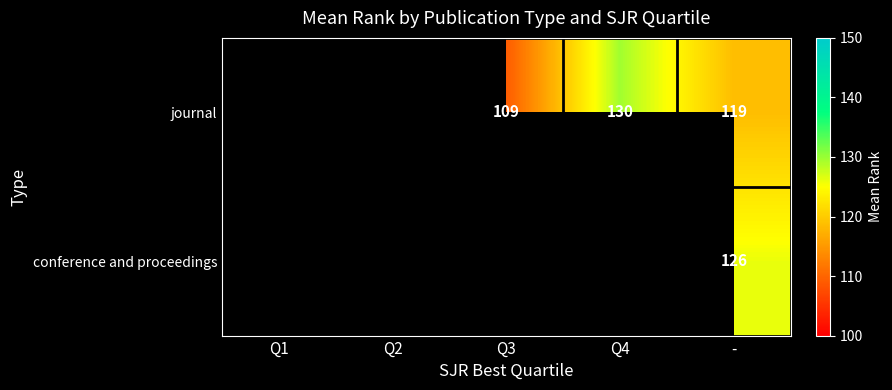

What is the difference between the journal values at Q4 and -?

11